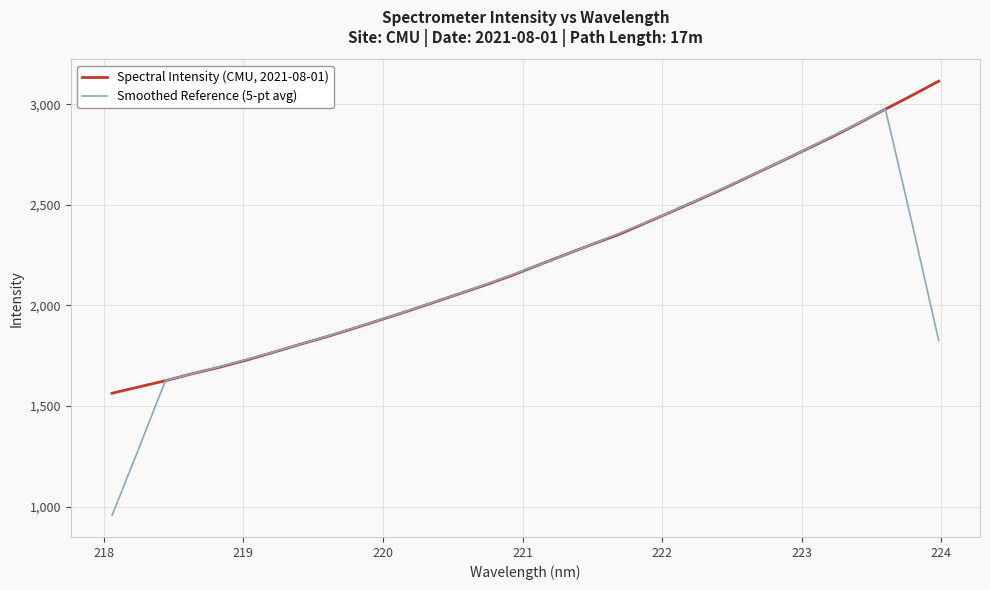

Rank the series by their average value, from highest to lowest.

Spectral Intensity (CMU, 2021-08-01), Smoothed Reference (5-pt avg)